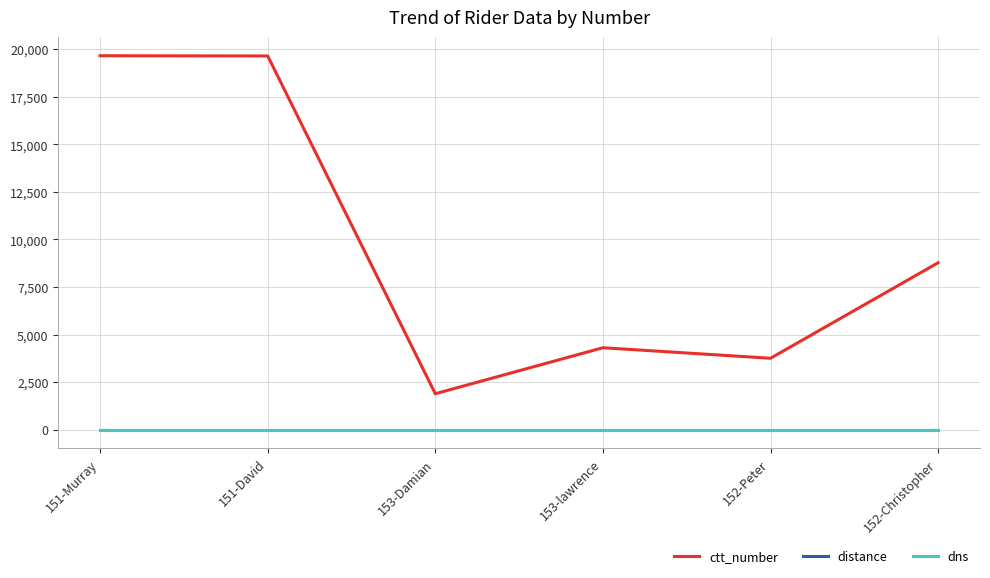

Which series has the largest total across all categories?

ctt_number